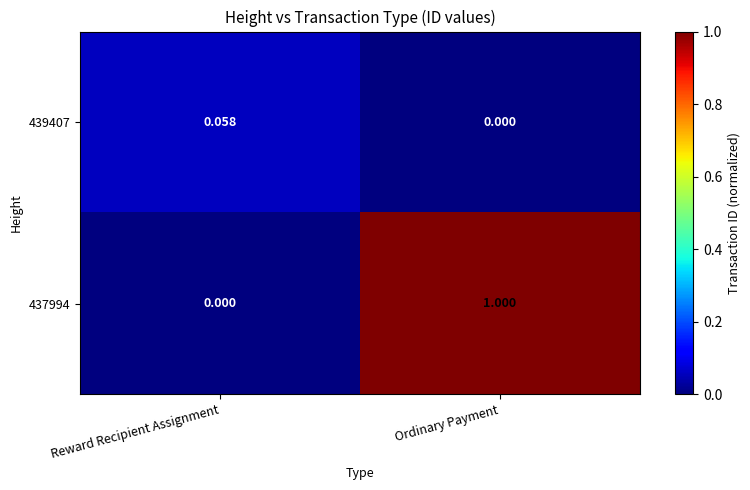

At which category is the sum across all series the highest?

Ordinary Payment